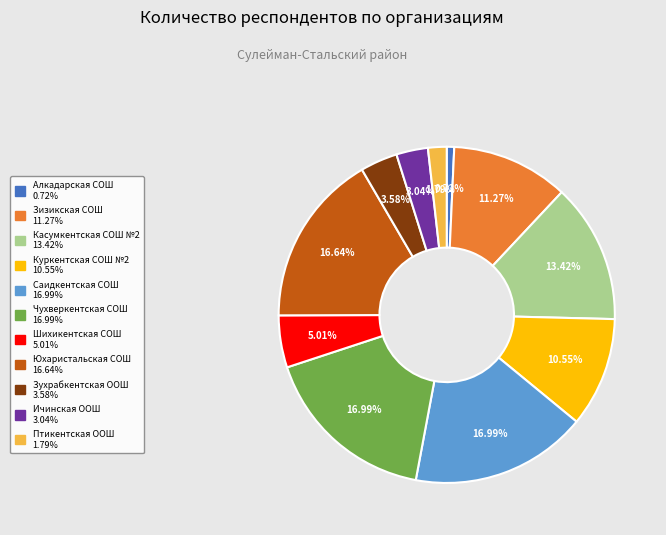

Is the sum of Ичинская ООШ and Куркентская СОШ №2 greater than half?

No